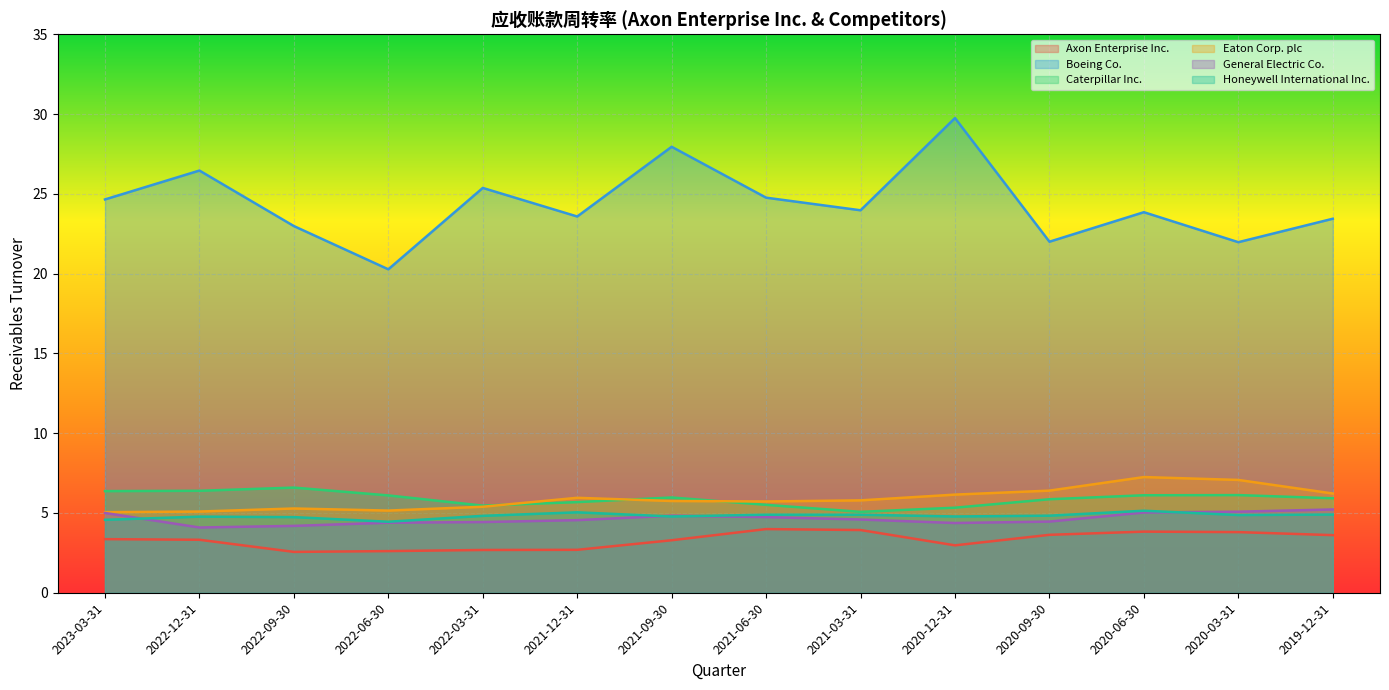

Which series changed the most between 2022-12-31 and 2021-03-31?

Boeing Co.